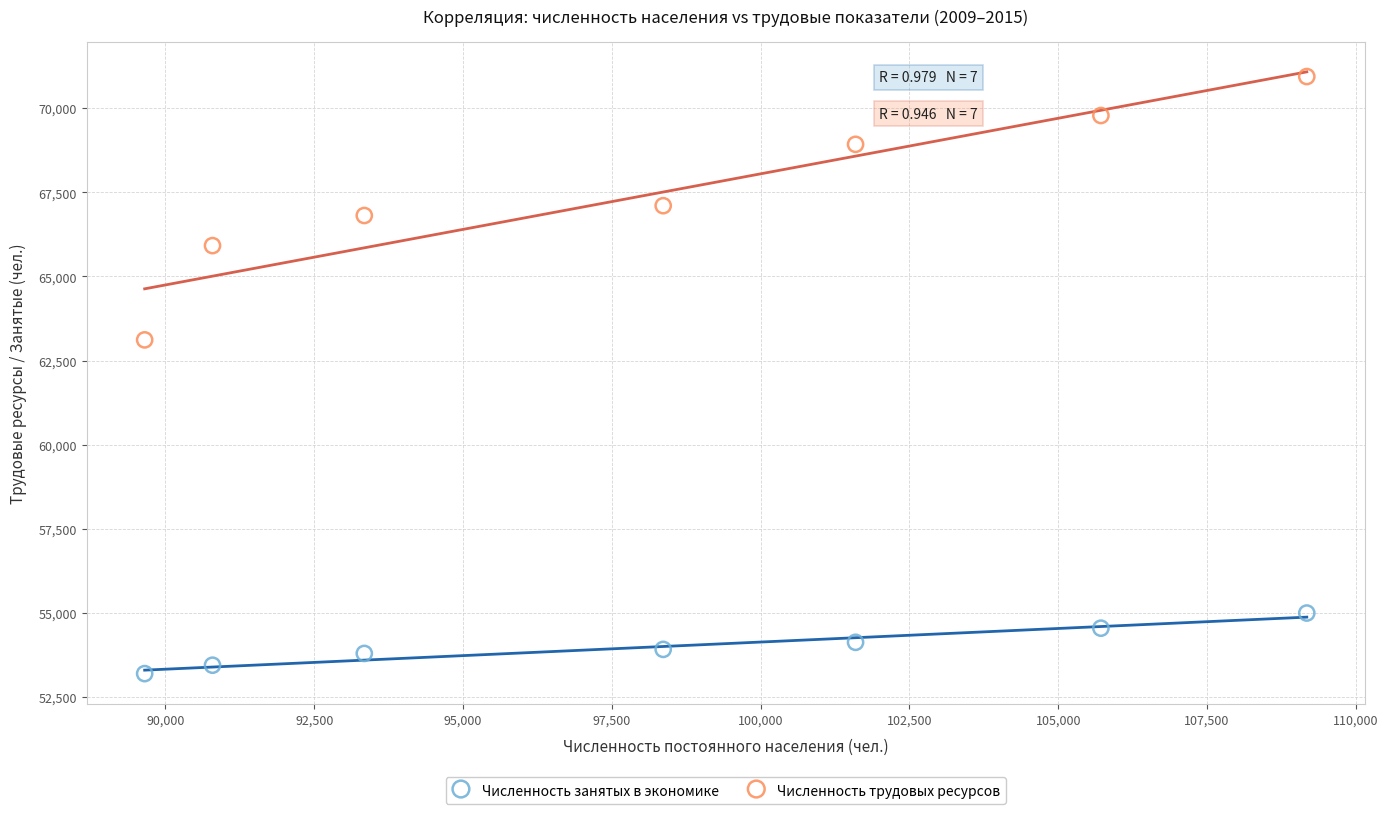

Across all data points, what is the range of X values (max minus min)?

19525